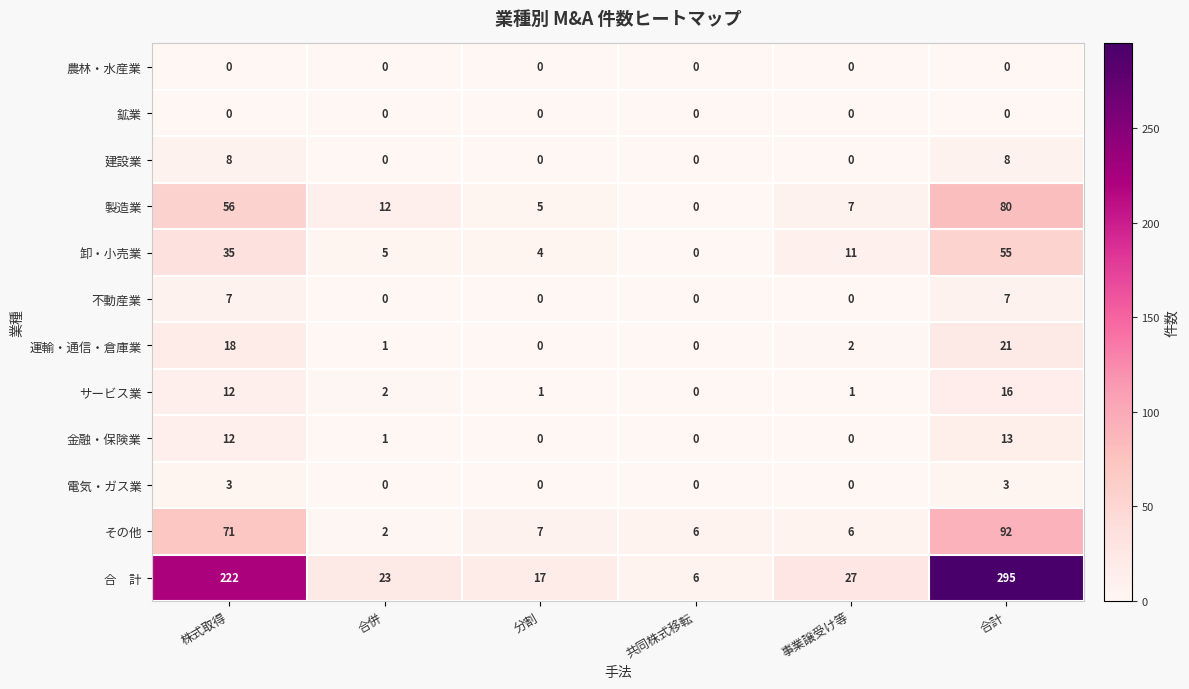

What is the total value across all series at 共同株式移転?

12